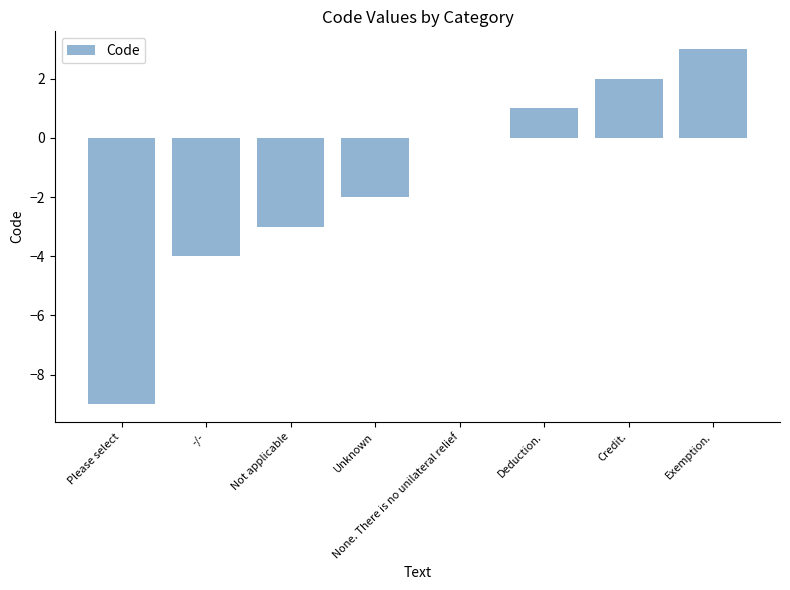

True or false: the data shows 0 at None. There is no unilateral relief.

True